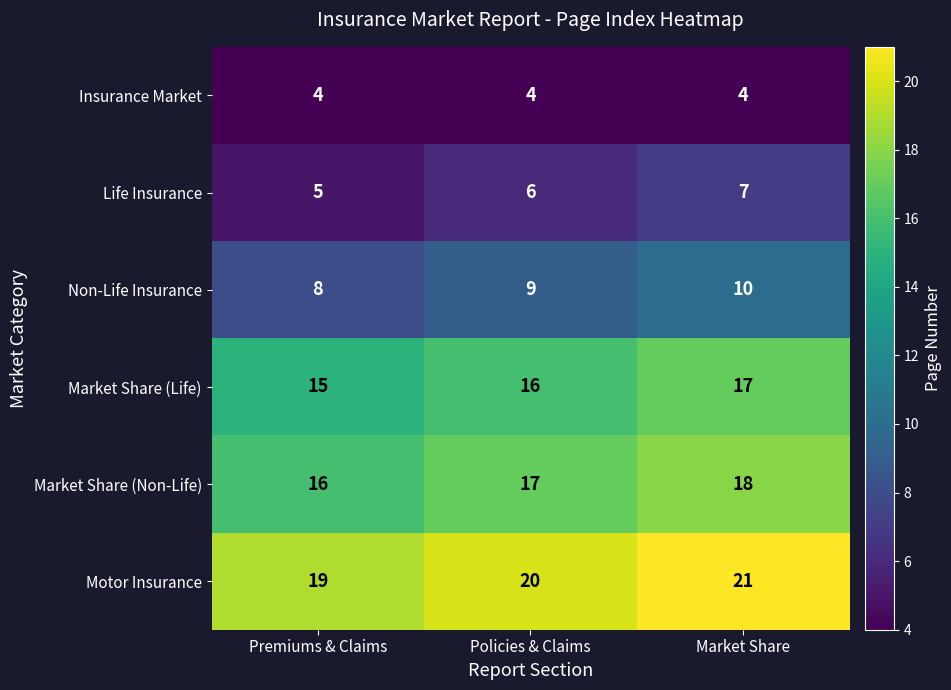

Reading left to right, transcribe all the data shown in this chart.

Insurance Market: Premiums & Claims=4	Policies & Claims=4	Market Share=4
Life Insurance: Premiums & Claims=5	Policies & Claims=6	Market Share=7
Non-Life Insurance: Premiums & Claims=8	Policies & Claims=9	Market Share=10
Market Share (Life): Premiums & Claims=15	Policies & Claims=16	Market Share=17
Market Share (Non-Life): Premiums & Claims=16	Policies & Claims=17	Market Share=18
Motor Insurance: Premiums & Claims=19	Policies & Claims=20	Market Share=21